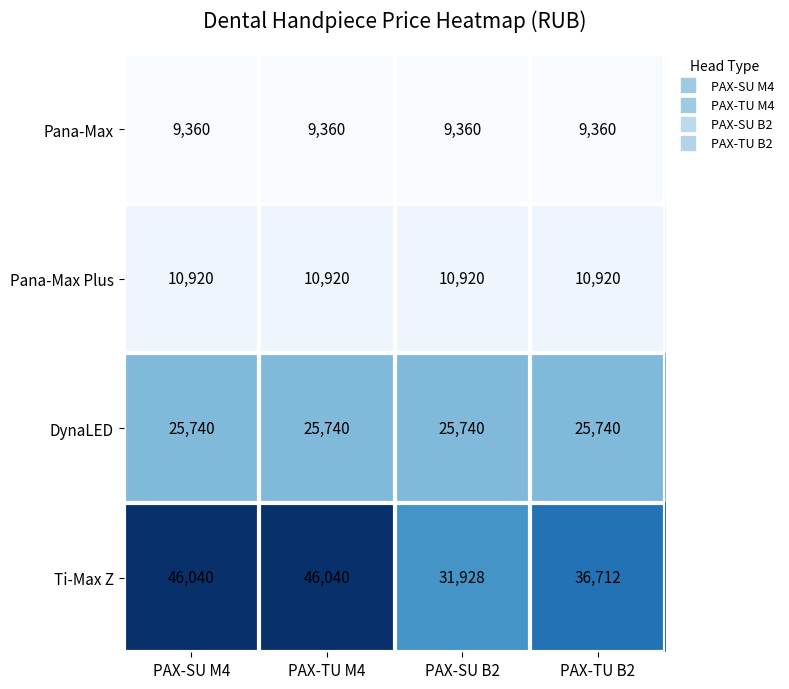

Reading left to right, extract all data points from this chart.

Pana-Max: 9360	9360	9360	9360
Pana-Max Plus: 10920	10920	10920	10920
DynaLED: 25740	25740	25740	25740
Ti-Max Z: 46040	46040	31928	36712